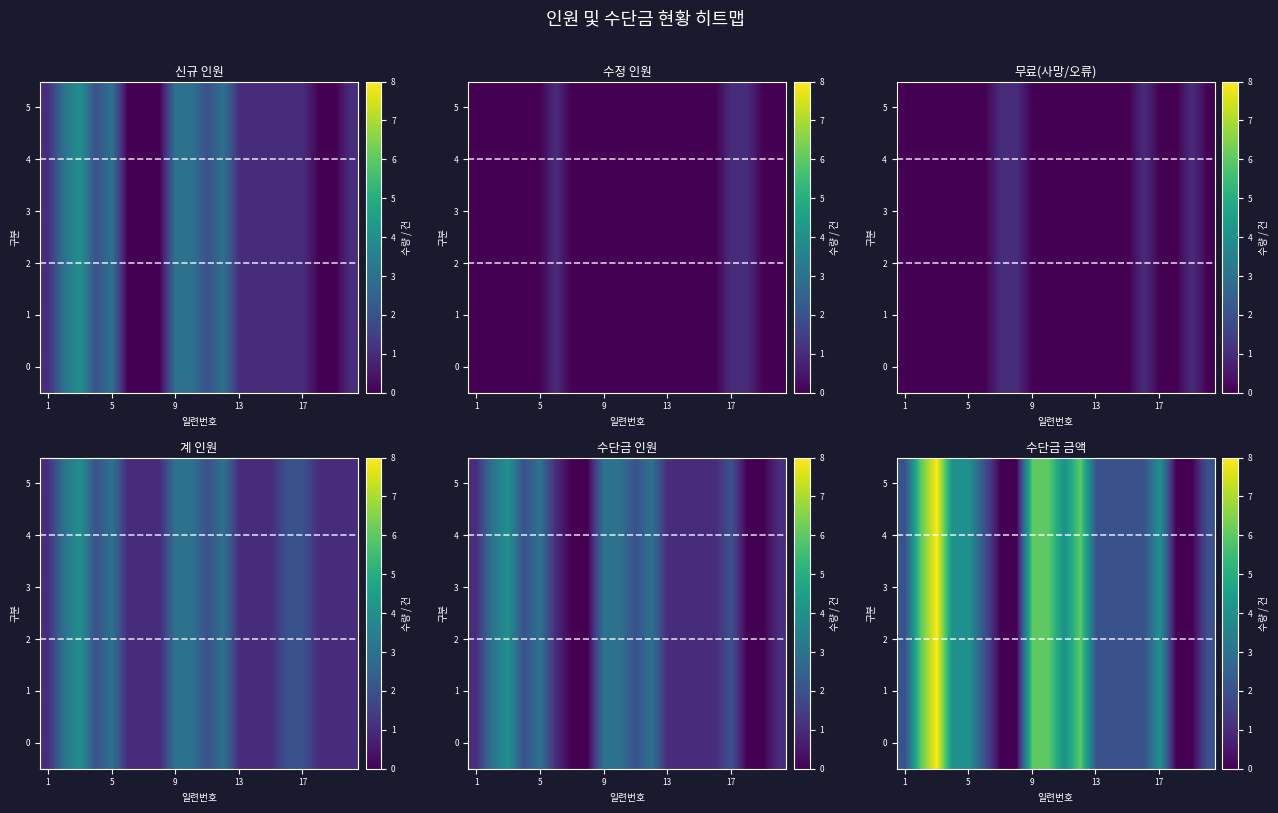

How many categories are shown in the chart?

20